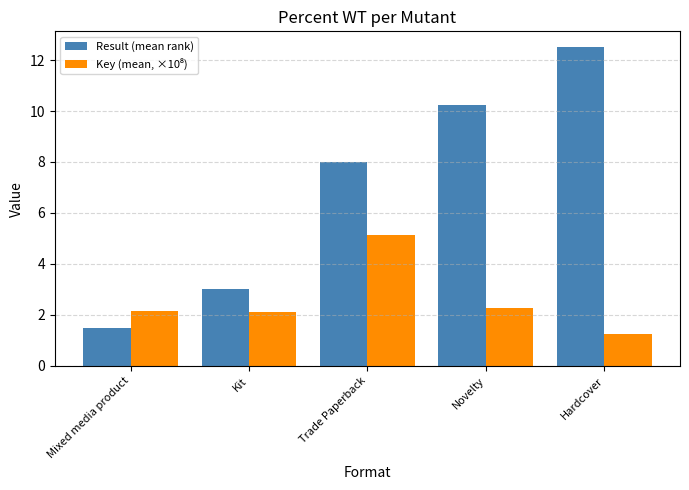

What is the difference between the maximum and minimum values in the Result (mean rank) series?

11.0